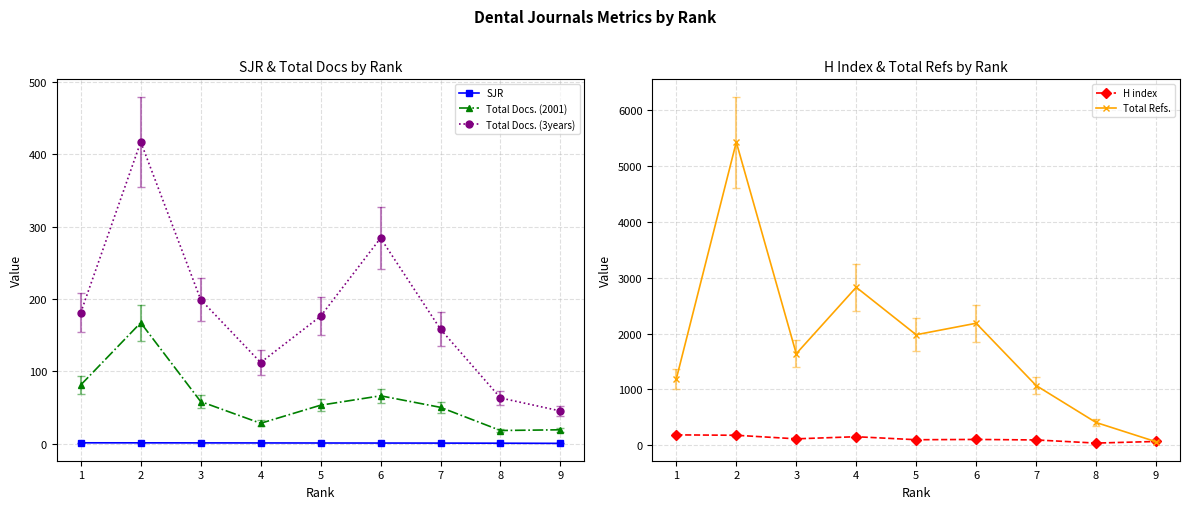

What is the average value of the Total Refs. series?

1866